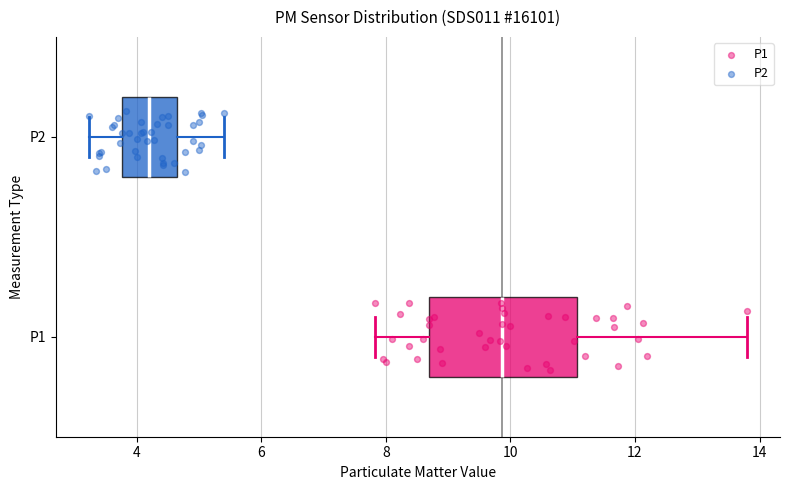

Which box's median line is the furthest to the left?

P2